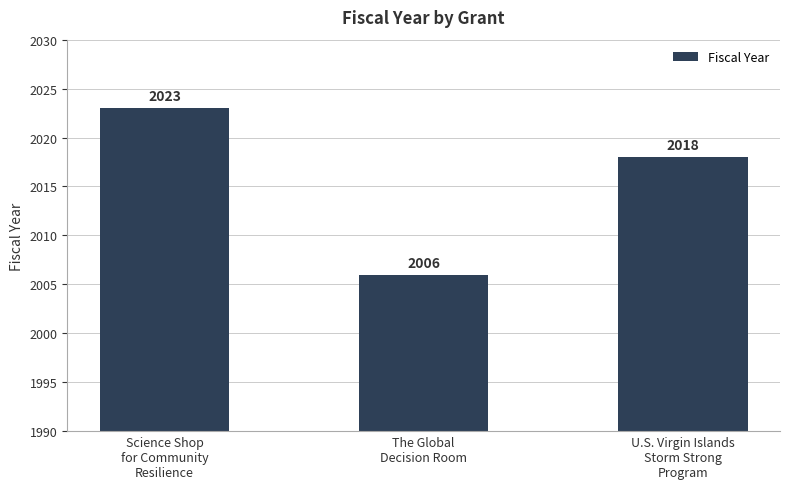

Count the number of categories in the chart.

3